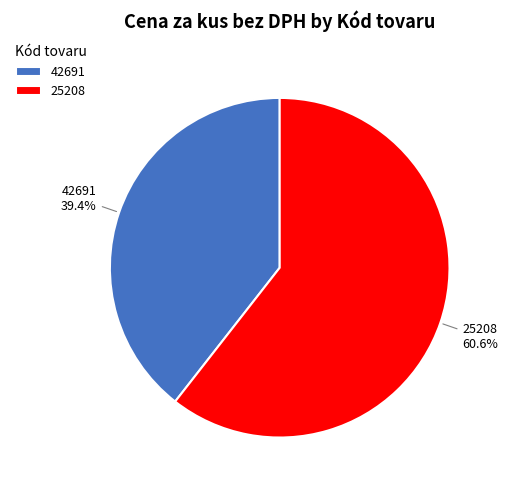

Which has a higher value, 25208 or 42691?

25208